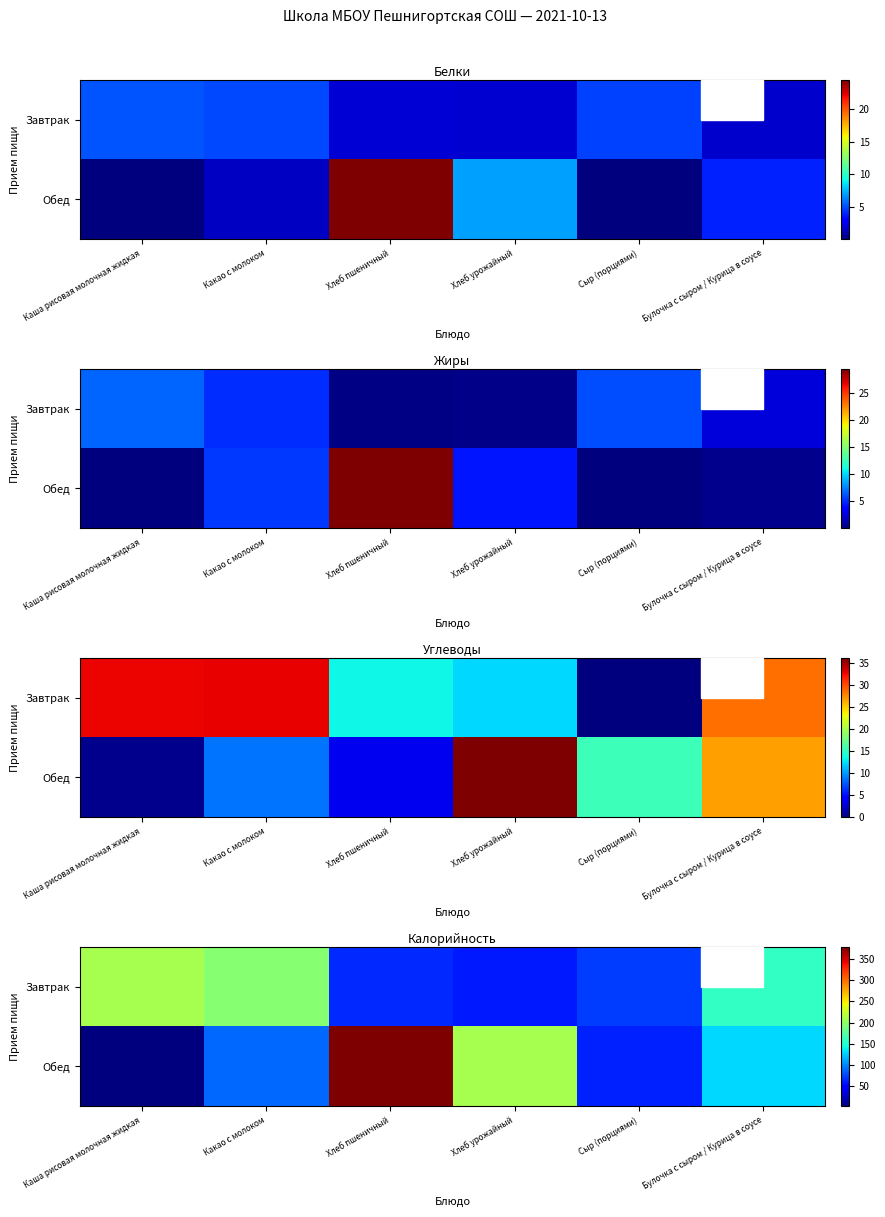

Where does the Обед series first go above 129?

Хлеб пшеничный